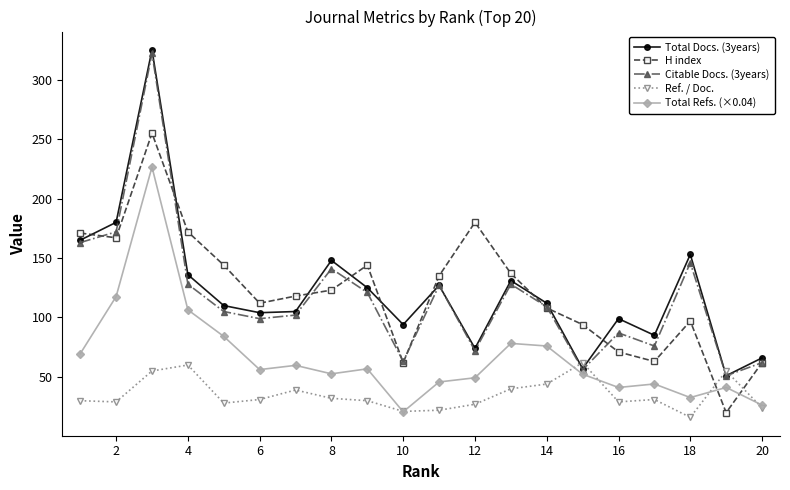

How many categories are shown in the chart?

20